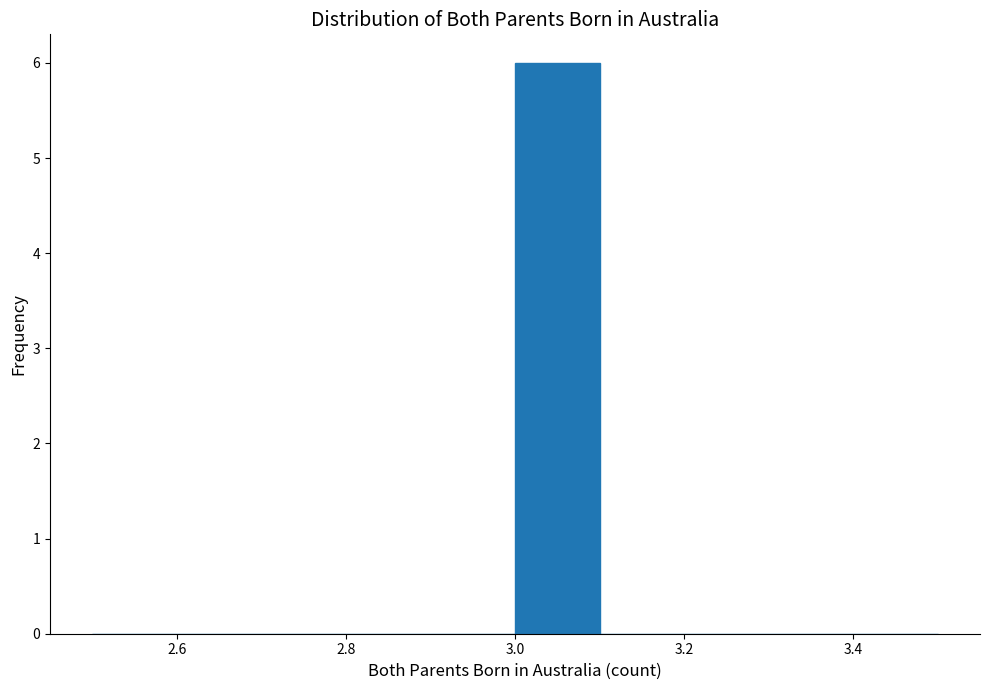

Reading left to right, list every bar in this chart as the range it spans on the x-axis followed by its height. The values are not printed on the chart, so give them approximately, as read against the axis.

2.5 to 2.6: 0
2.6 to 2.7: 0
2.7 to 2.8: 0
2.8 to 2.9: 0
2.9 to 3.0: 0
3.0 to 3.1: 6
3.1 to 3.2: 0
3.2 to 3.3: 0
3.3 to 3.4: 0
3.4 to 3.5: 0